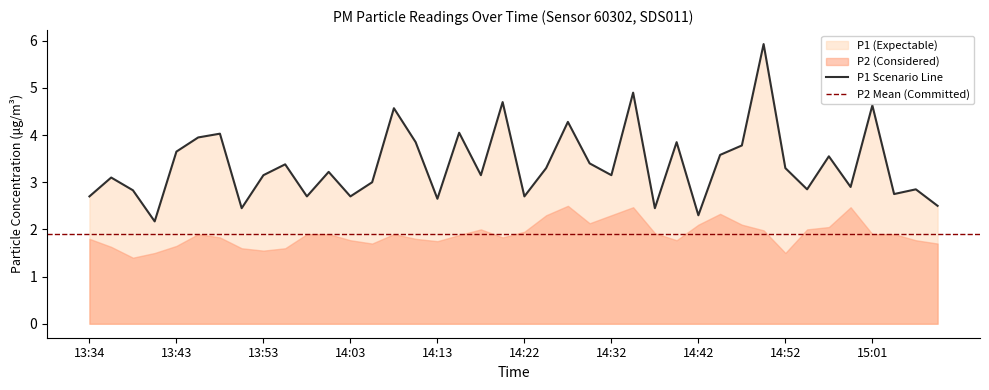

List the labels in order of value, largest first.

14:49, 14:35, 14:20, 15:01, 14:08, 14:27, 14:15, 13:48, 13:46, 14:10, 14:39, 14:47, 13:43, 14:44, 14:56, 14:30, 13:55, 14:25, 14:52, 14:00, 13:53, 14:17, 14:32, 13:36, 14:05, 14:59, 14:54, 15:06, 13:38, 15:04, 13:34, 13:58, 14:03, 14:22, 14:13, 15:09, 13:51, 14:37, 14:42, 13:41